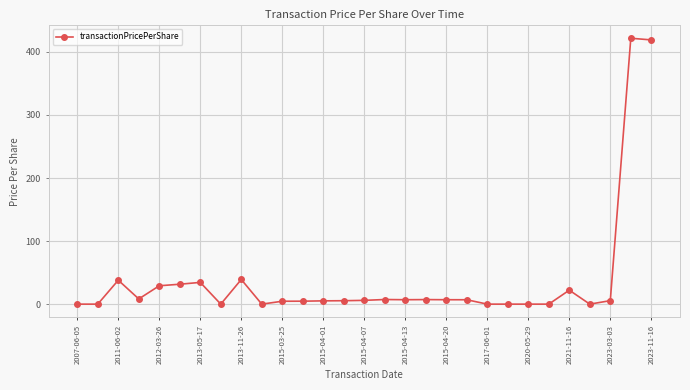

How many data points does each series have?

29